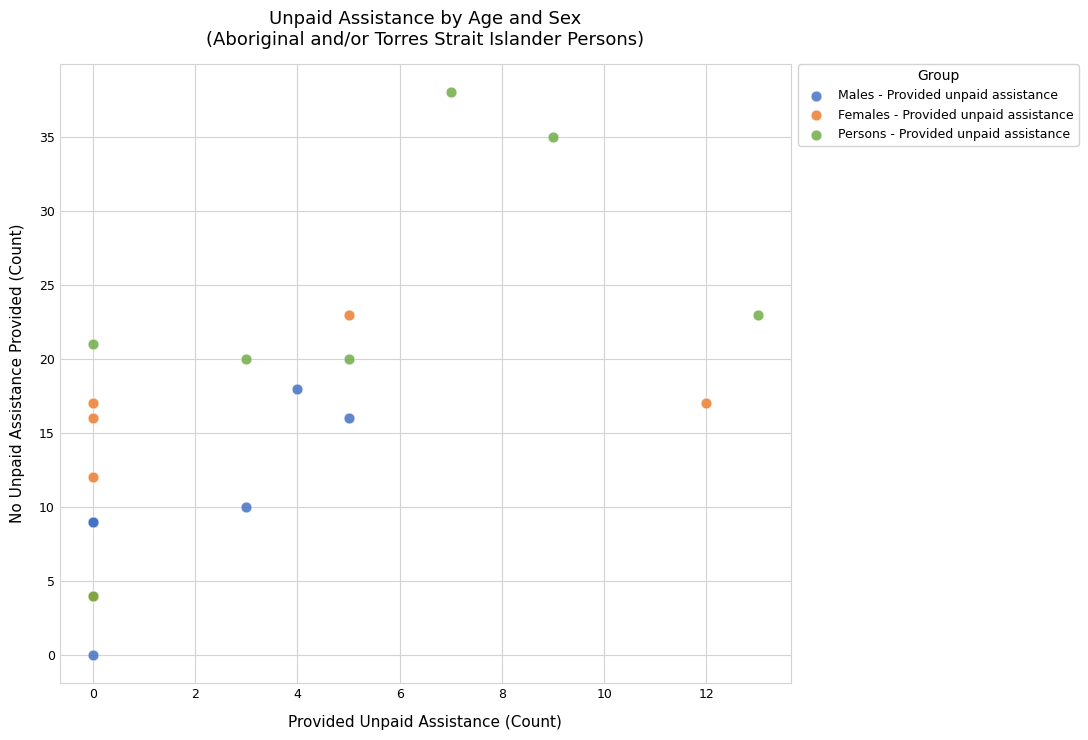

What are all the series names shown in the legend?

Males - Provided unpaid assistance, Females - Provided unpaid assistance, Persons - Provided unpaid assistance